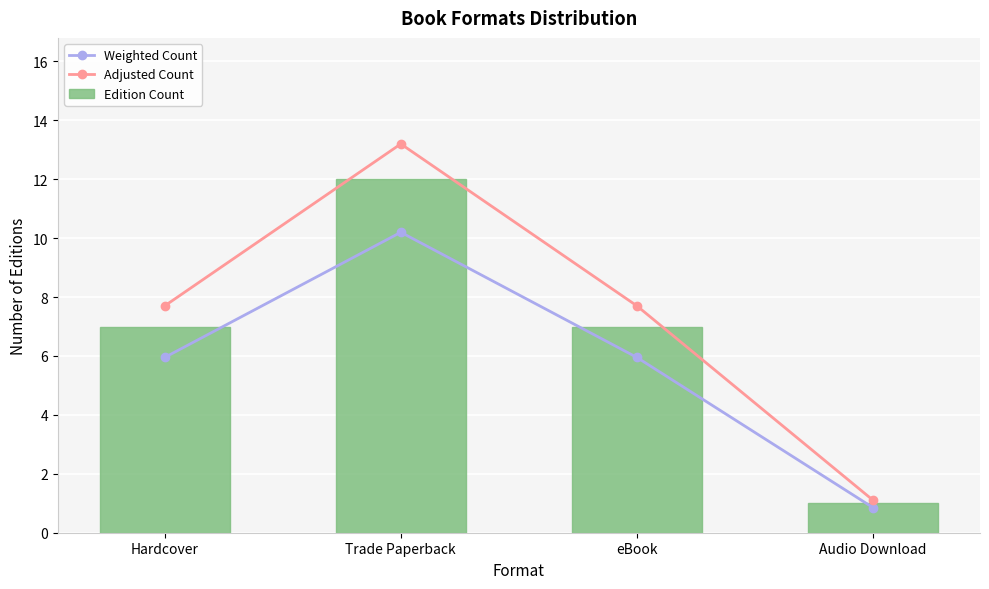

What is the label of the 2nd bar from the left?

Trade Paperback